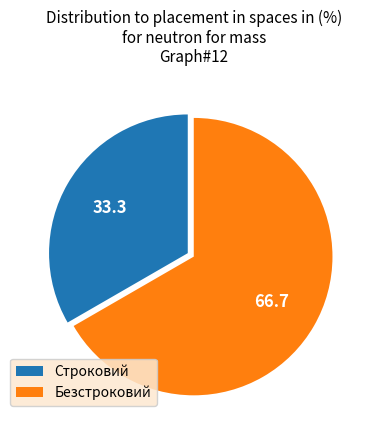

How many segments does this pie chart have?

2